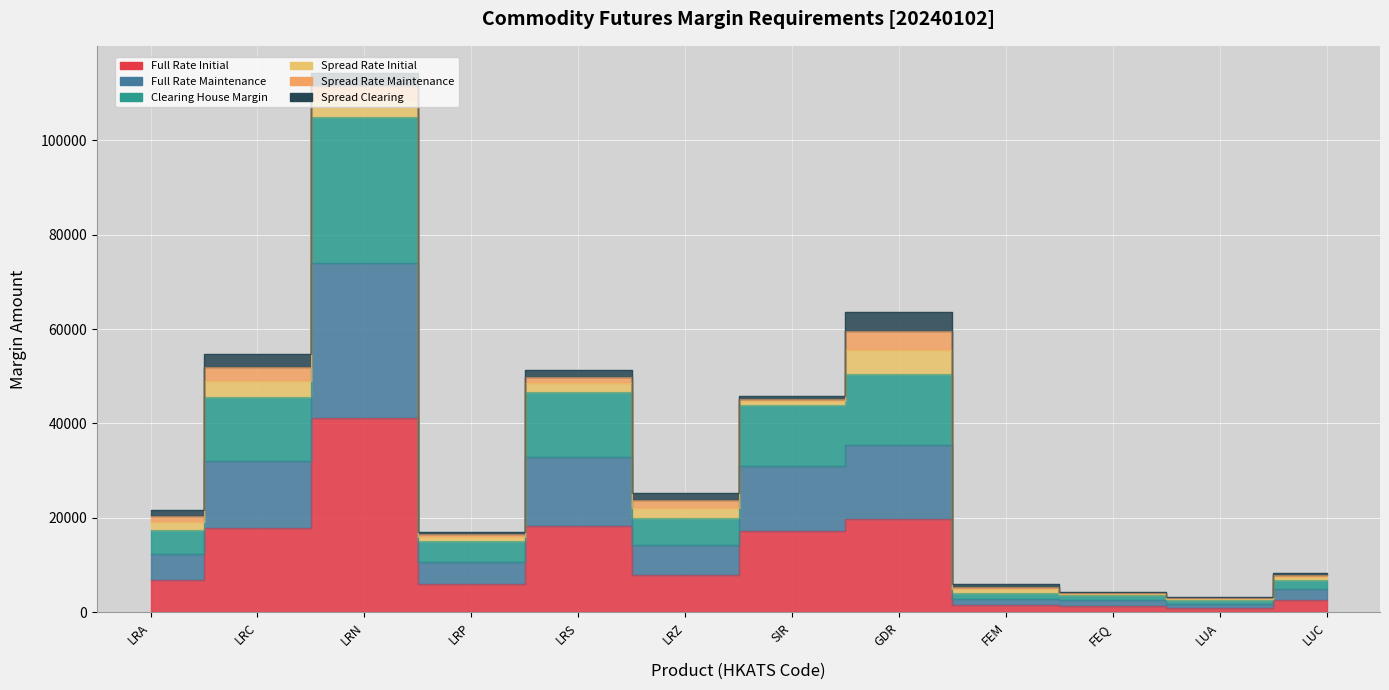

True or false: Clearing House Margin and Full Rate Maintenance cross at least once.

False